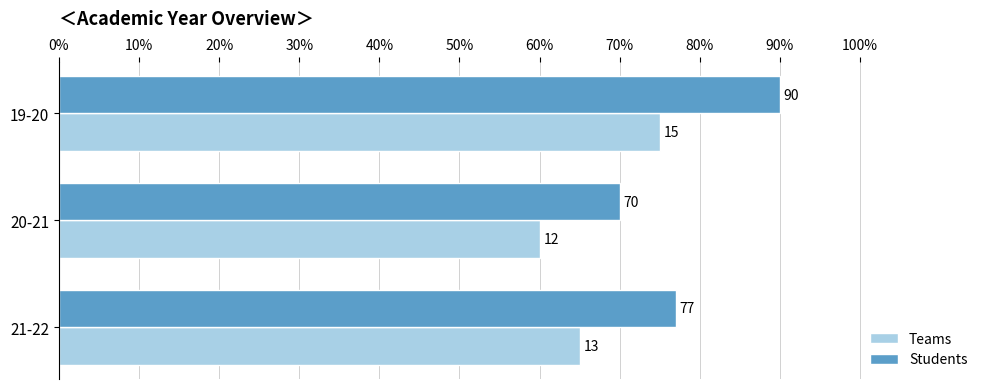

How many data points in Students are less than 77?

1